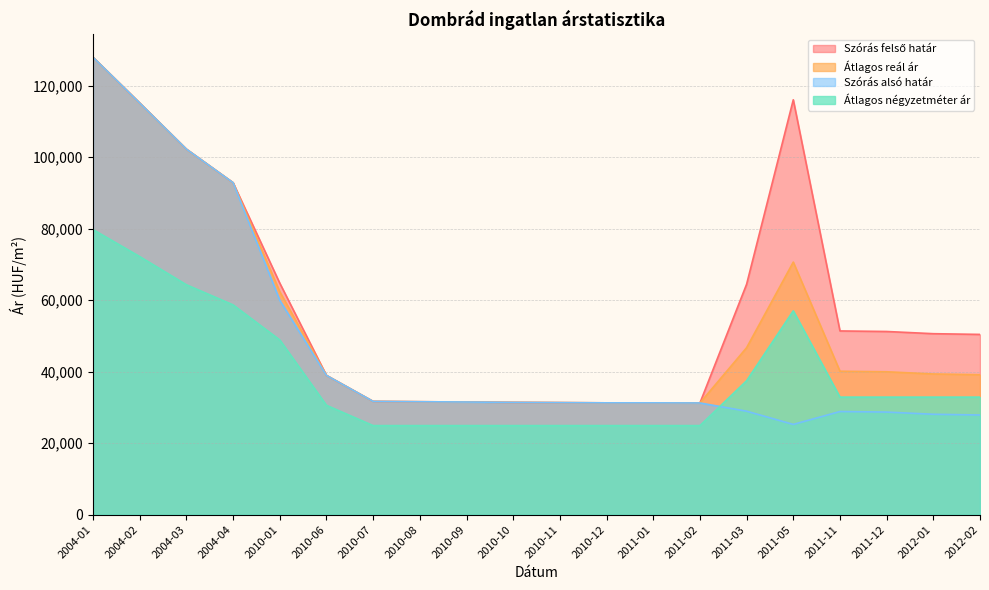

At which category is the sum across all series the highest?

2004-01